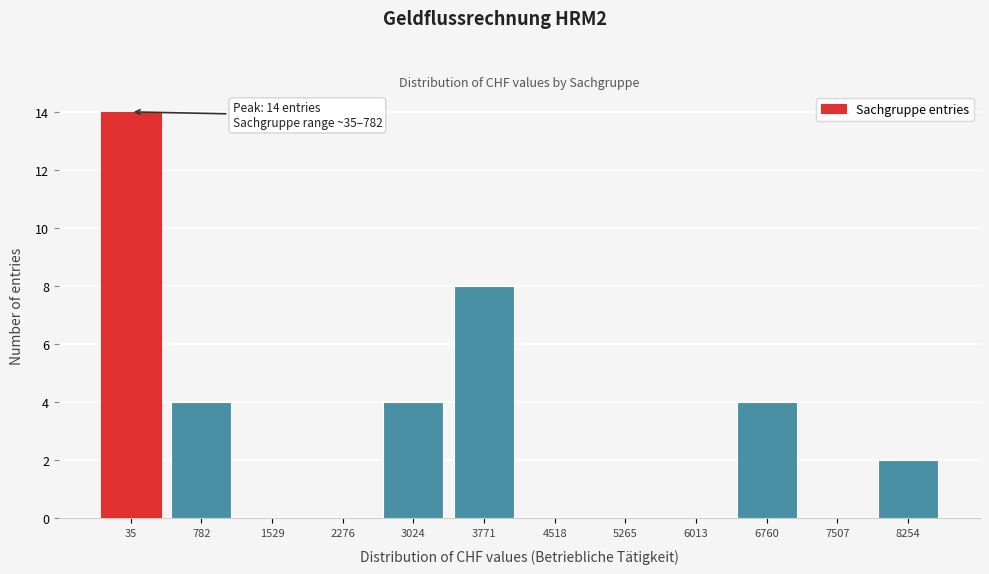

Reading left to right, transcribe all the data shown in this chart.

35=14	782=4	1529=0	2276=0	3024=4	3771=8	4518=0	5265=0	6013=0	6760=4	7507=0	8254=2